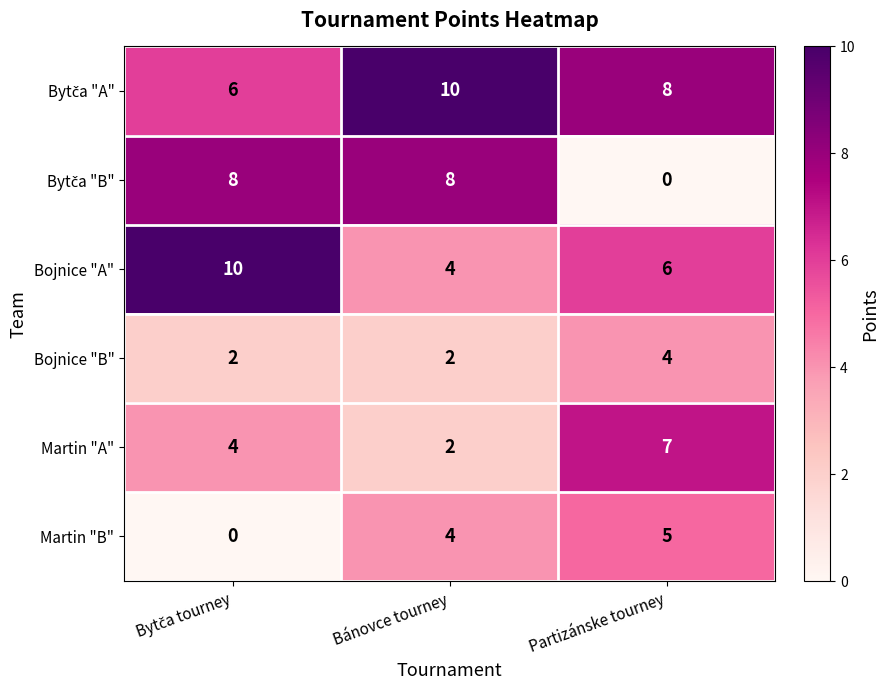

What is the maximum value shown in the chart?

10